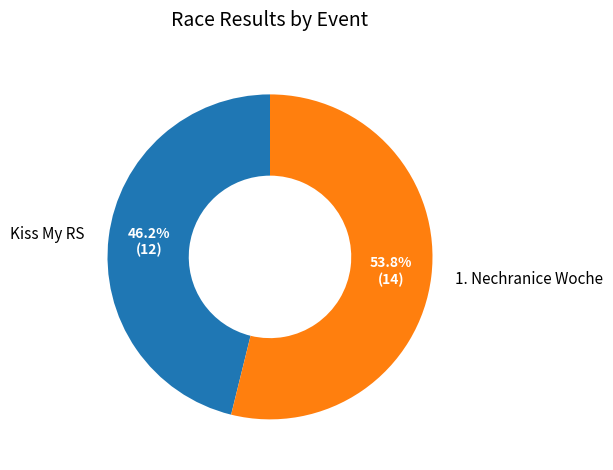

Is the sum of 1. Nechranice Woche and Kiss My RS greater than half?

Yes